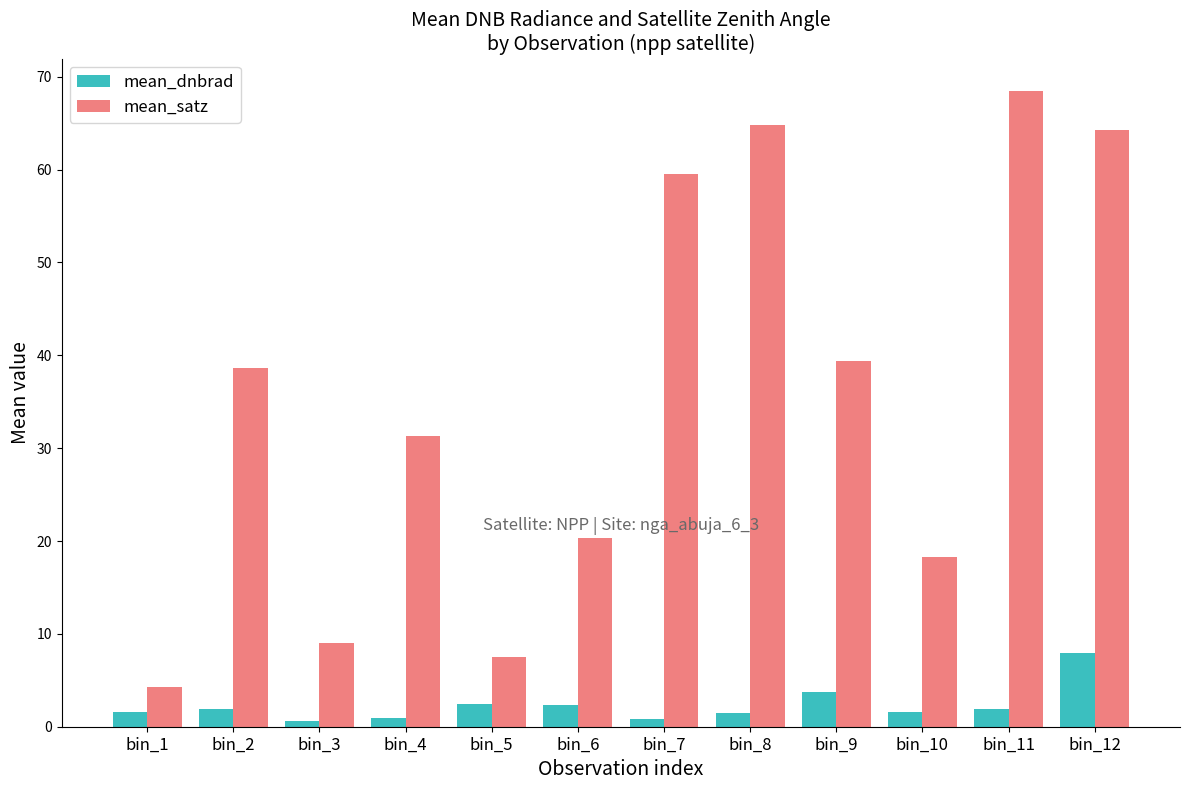

True or false: mean_dnbrad has a value of 2.4 at bin_5.

True